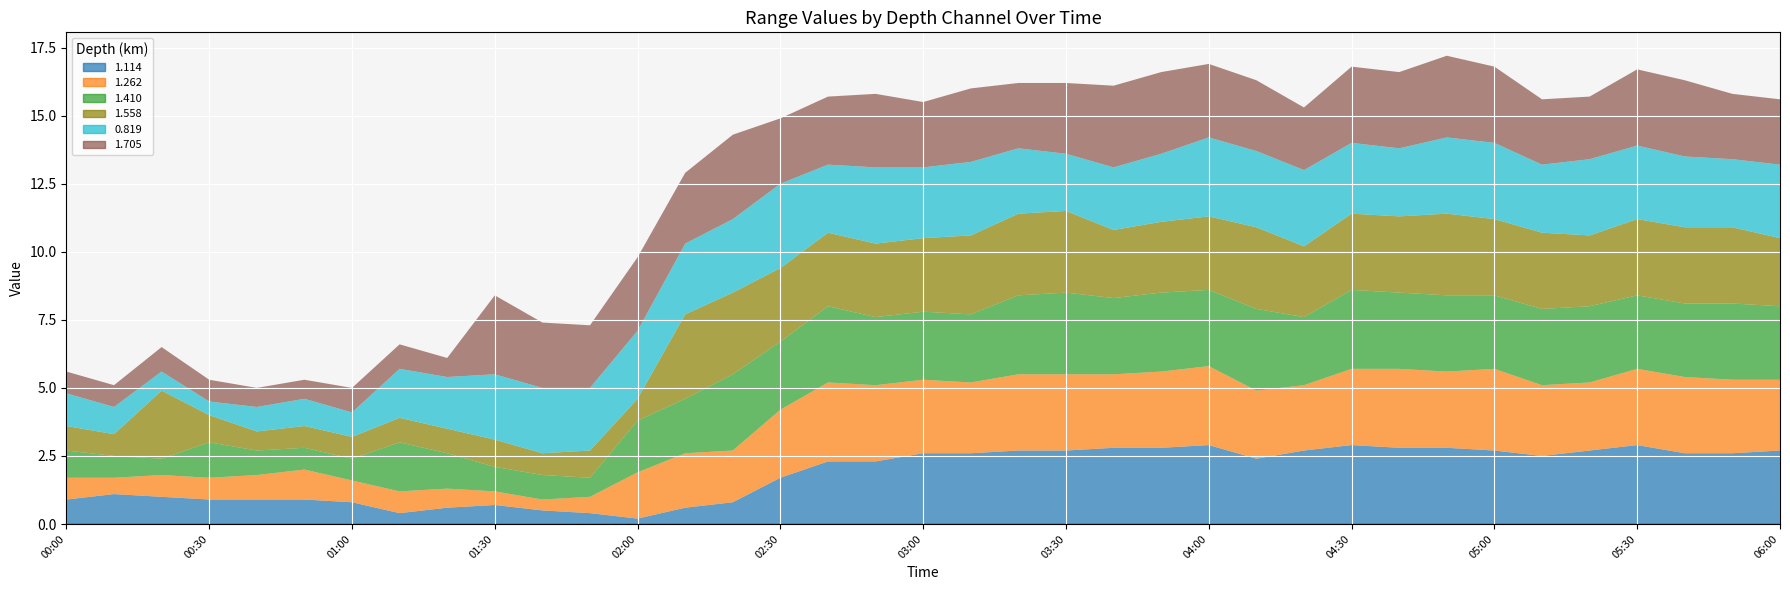

True or false: 1.262 has more than 0 points higher than both neighbors.

True